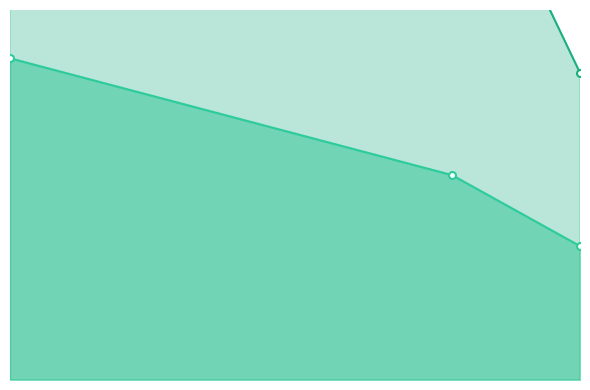

How many data points in transactionShares are less than 5350000?

1